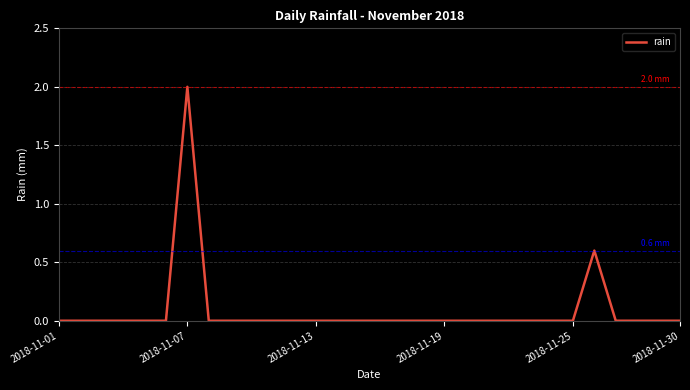

What is the greatest value displayed?

2.0